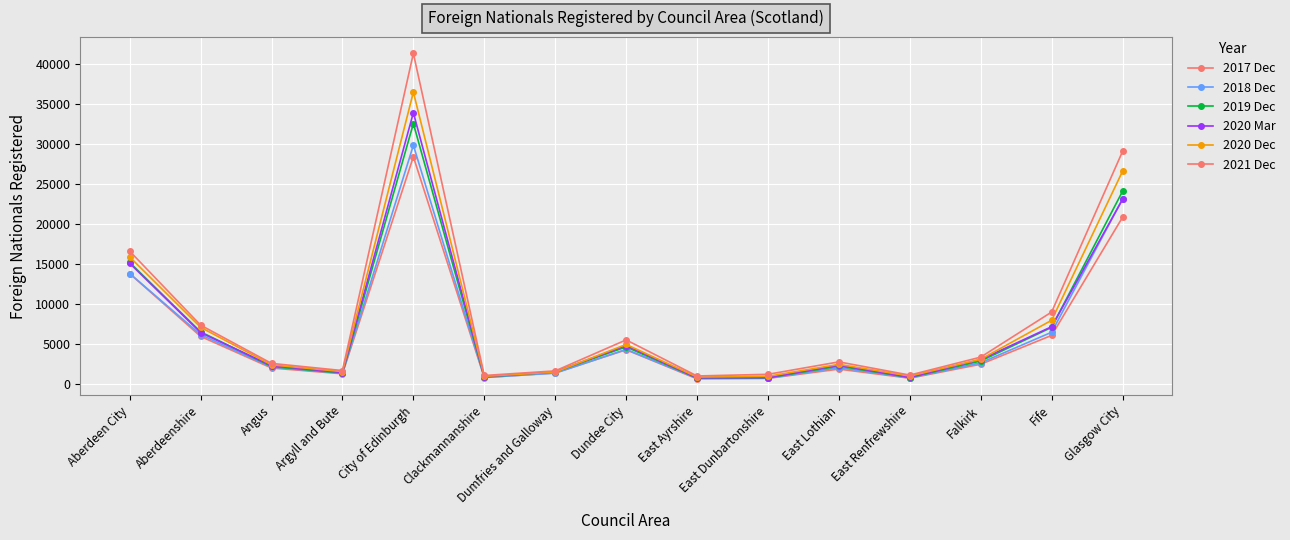

The value of 2020 Dec at East Ayrshire is 816. True or false?

True